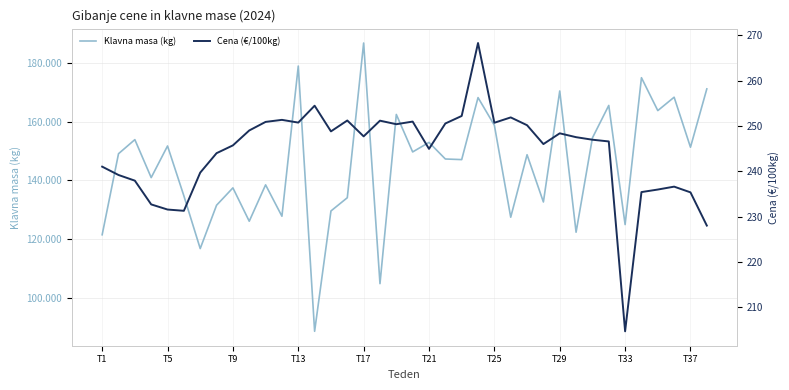

Rank the series by their average value, from lowest to highest.

Cena (€/100kg), Klavna masa (kg)